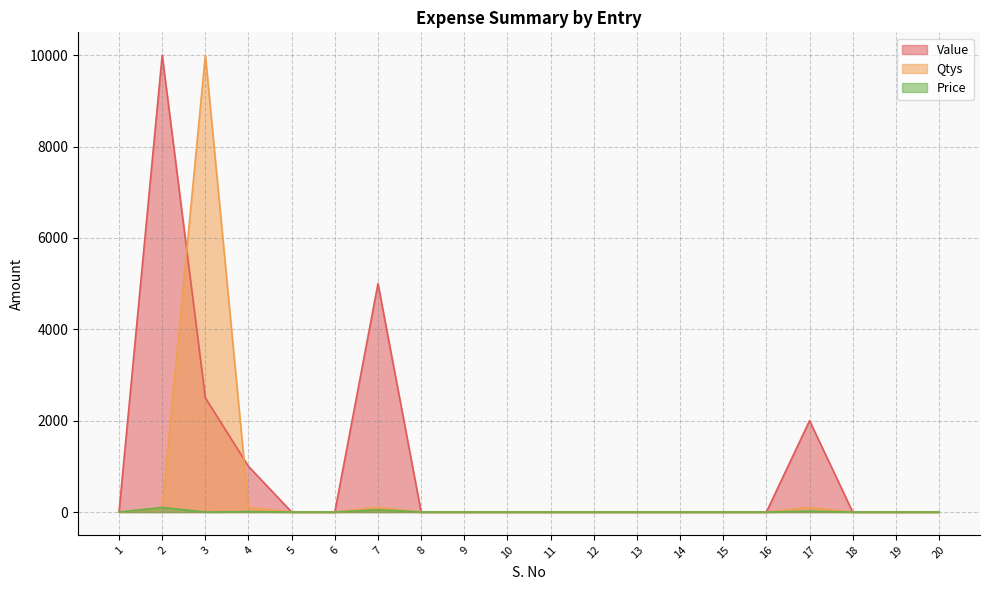

The Value series shows 4523.0 at 11. True or false?

False